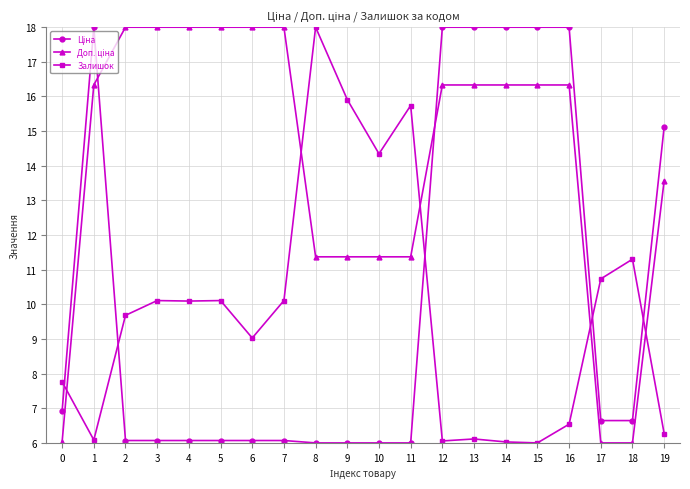

What is the difference between the highest and lowest values at 19?

8.9